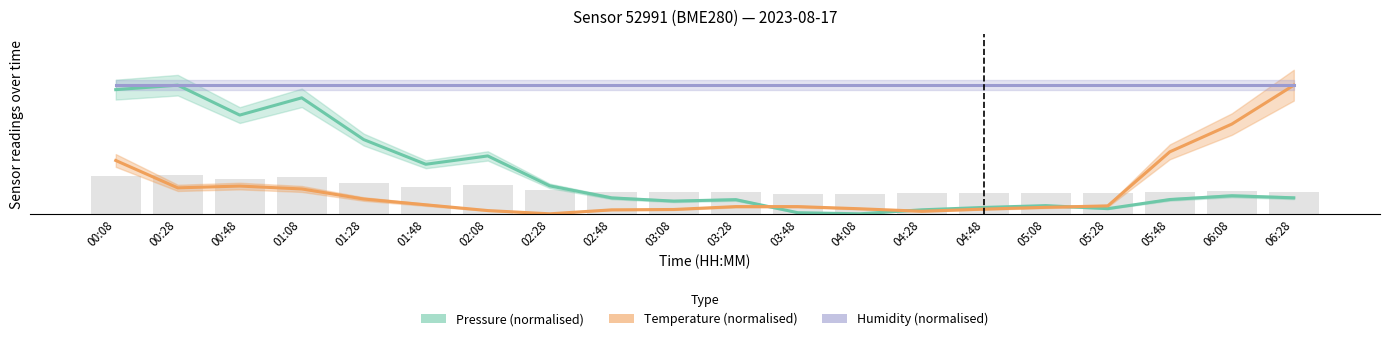

Which series has the largest range (max minus min)?

Pressure (normalised)